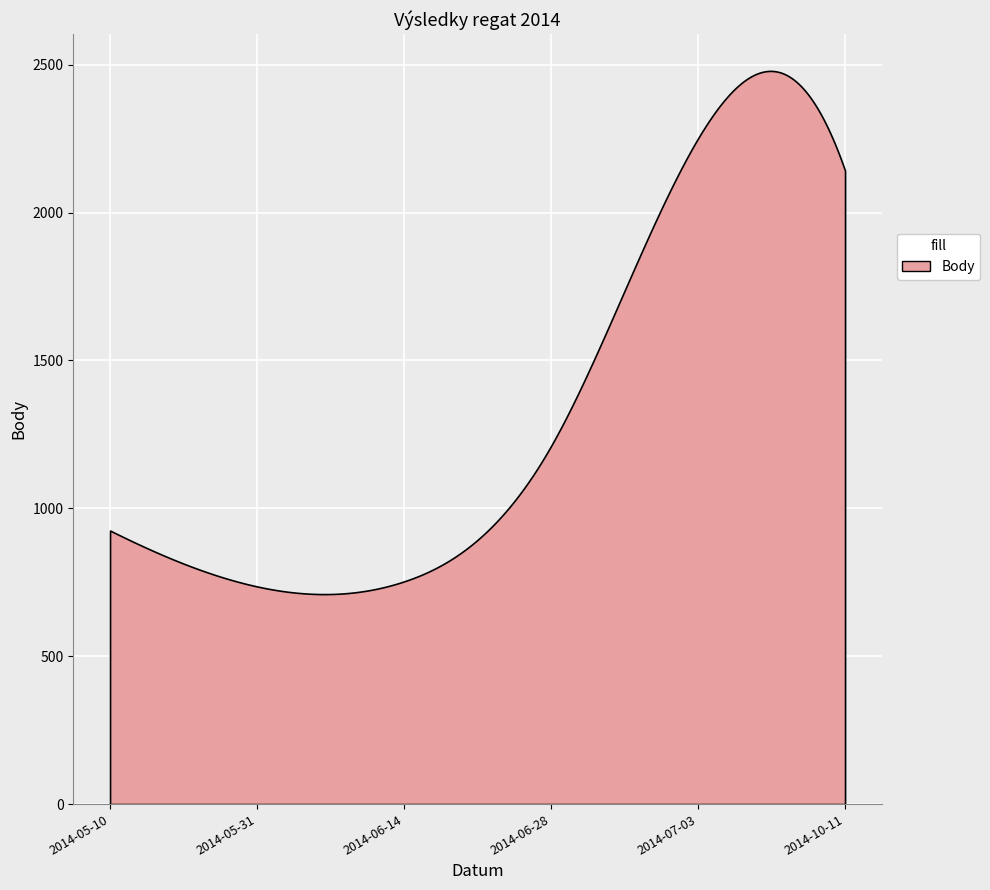

How many distinct data groups are displayed?

1